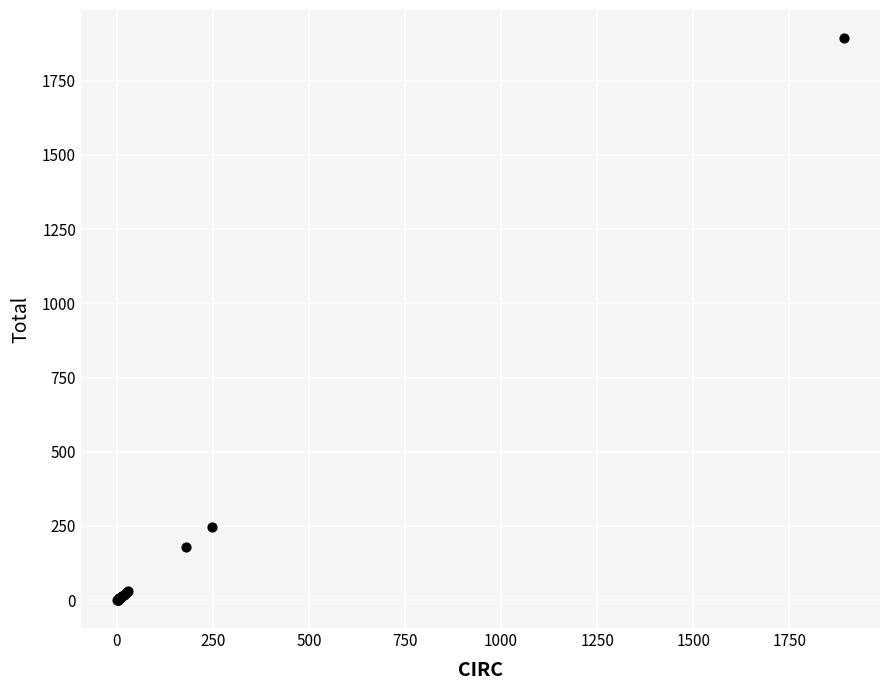

What Y value in the scatter plot is closest to 947?

248